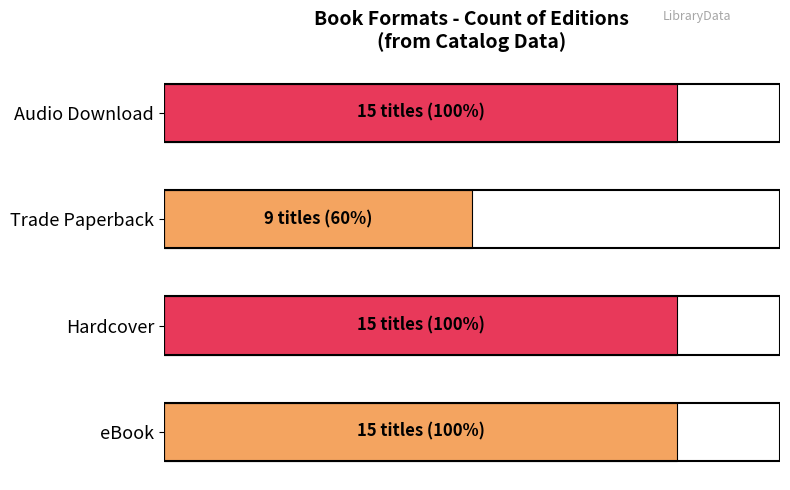

List the labels in order of value, smallest first.

Trade Paperback, eBook, Hardcover, Audio Download